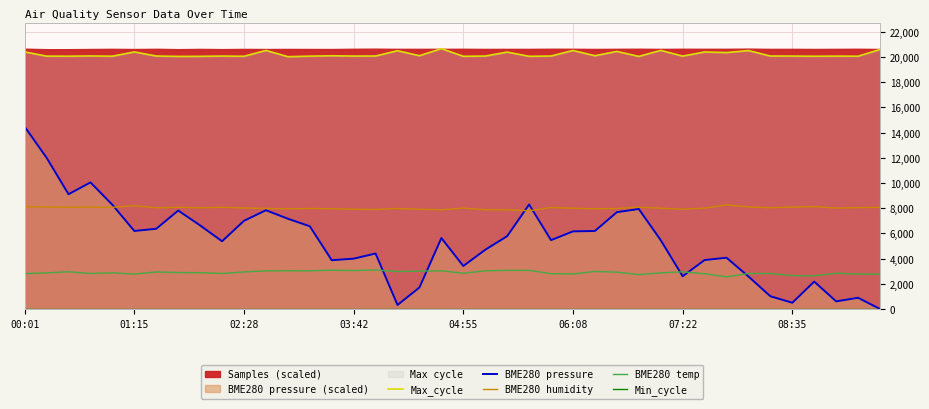

How many interior local peaks does the BME280 pressure series have?

10